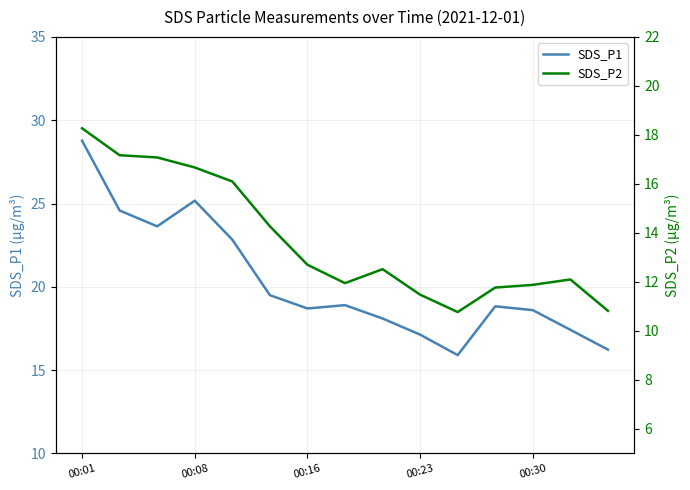

What is the lowest value of the SDS_P1 series?

15.9